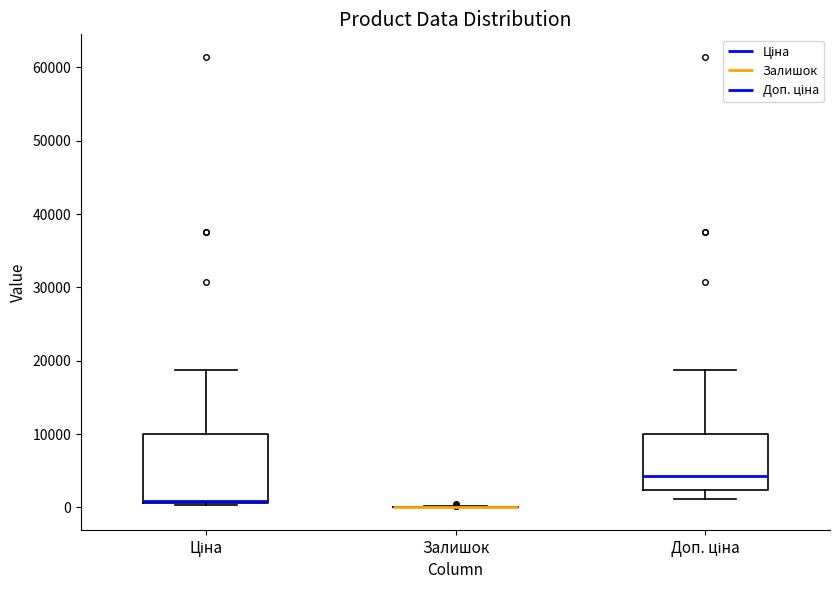

Reading left to right, transcribe this box plot: for each box, give where its median line is, the range the box spans, and where its two whiskers end, as read against the y-axis. The values are not printed on the chart, so give them approximately, as read against the axis.

Ціна: median 1000 (drawn on the box's lower edge), box 1000 to 10000, whiskers 0 to 19000
Залишок: box collapsed to a line at 0, whiskers 0 to 0
Доп. ціна: median 4000, box 2000 to 10000, whiskers 1000 to 19000